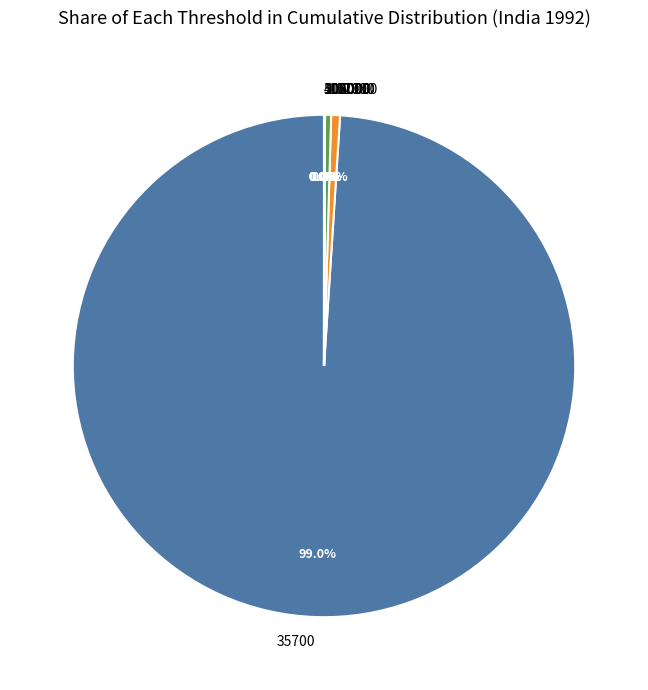

What is the largest slice in the pie chart?

35700